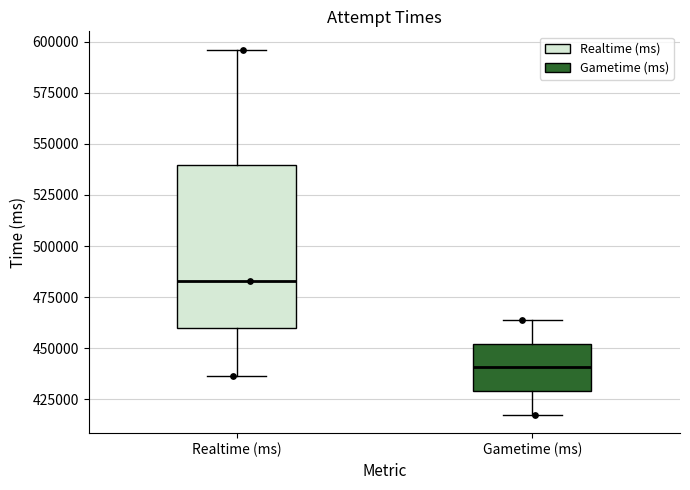

Comparing the boxes themselves (not the whiskers), which one is the tallest?

Realtime (ms)